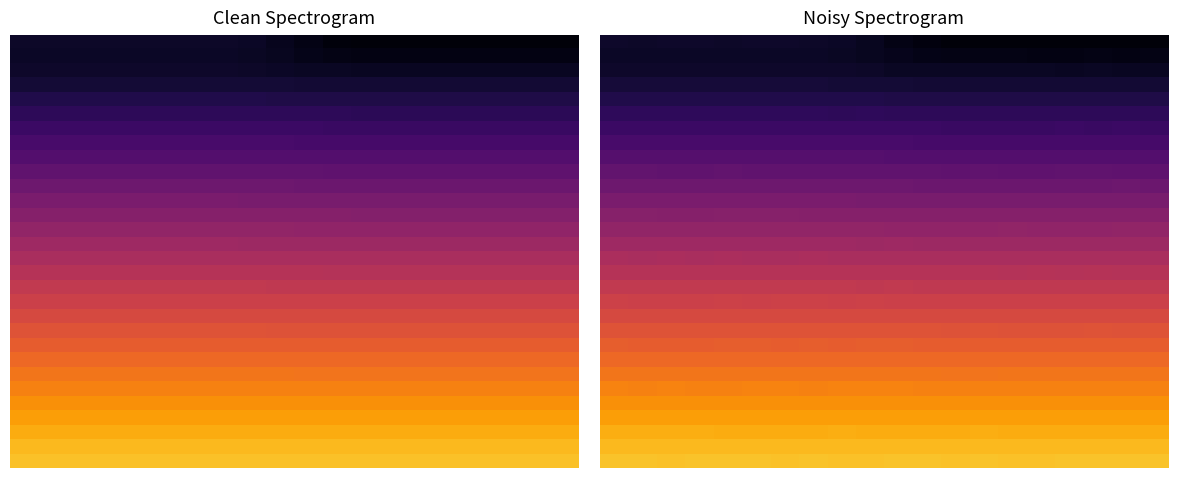

Between 14 and 19, which is larger?

19